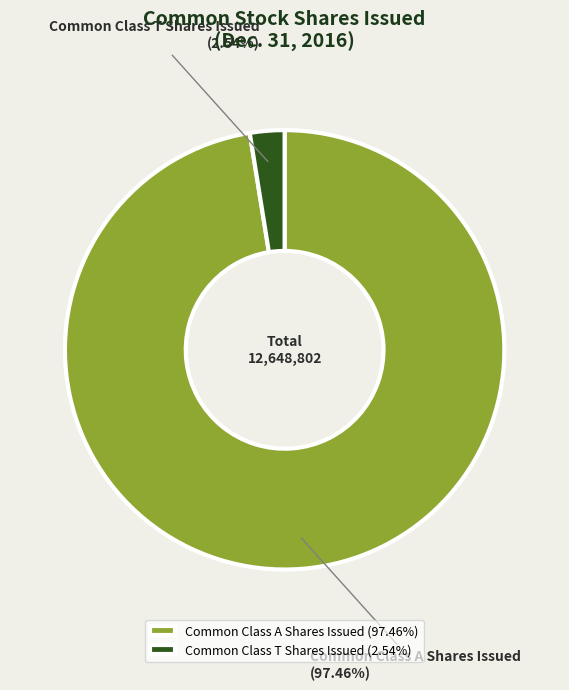

To the nearest percent, what percentage of the pie is Common Class A Shares Issued?

97%